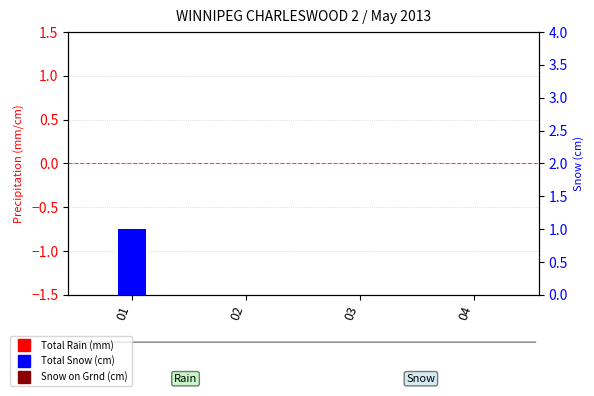

At which label does Total Rain (mm) reach its minimum?

01